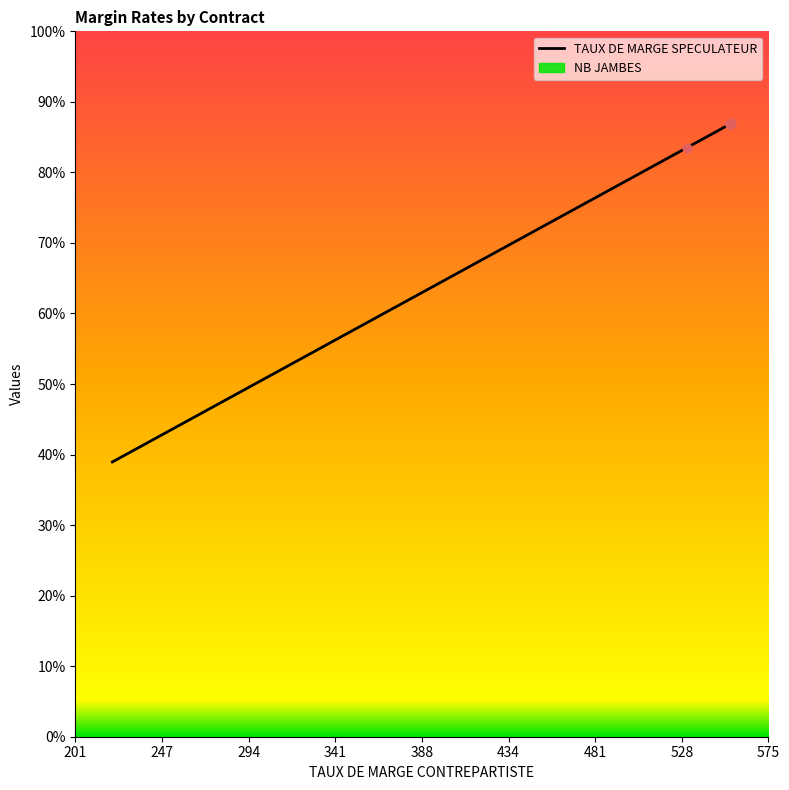

Which series has the widest spread of Y values?

TAUX DE MARGE SPECULATEUR